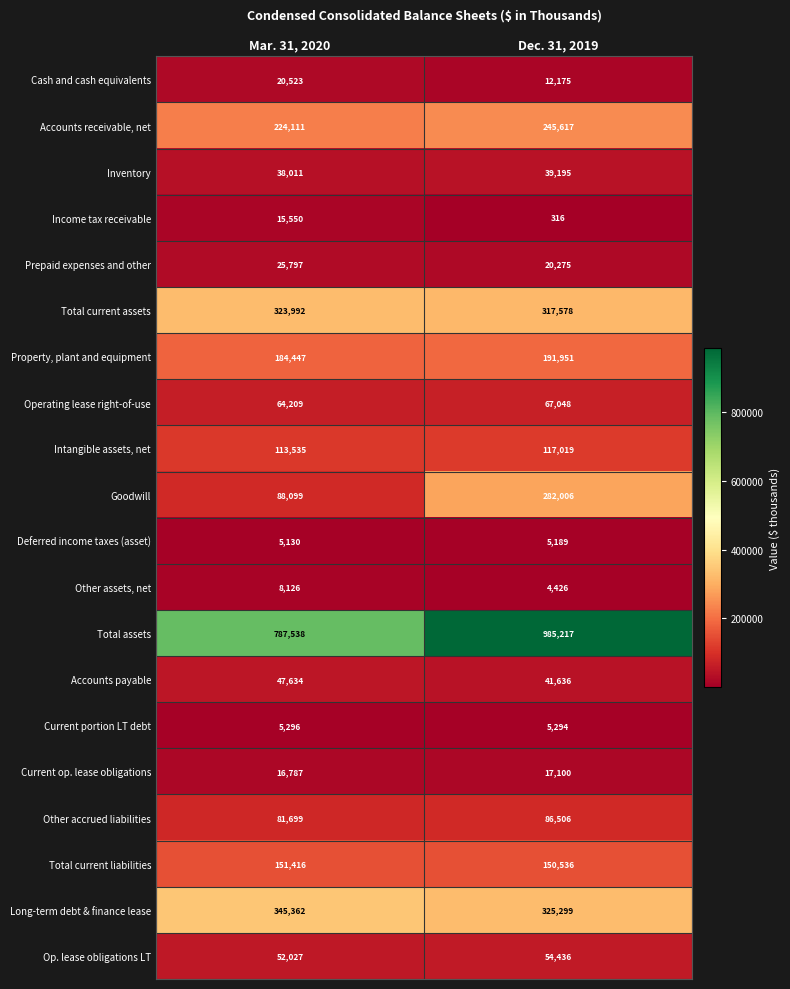

True or false: Deferred income taxes (asset) has a value of 5189 at Dec. 31, 2019.

True